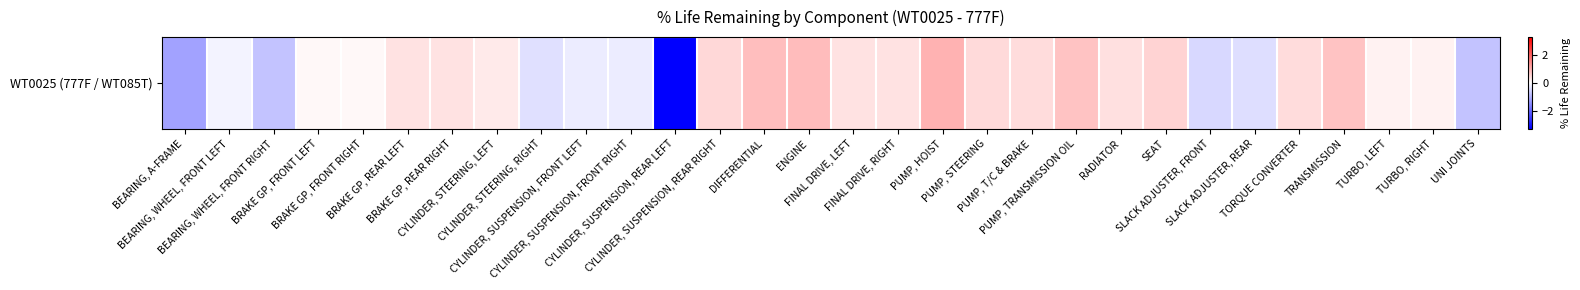

What is the change in value from TORQUE CONVERTER to TRANSMISSION?

+0.3